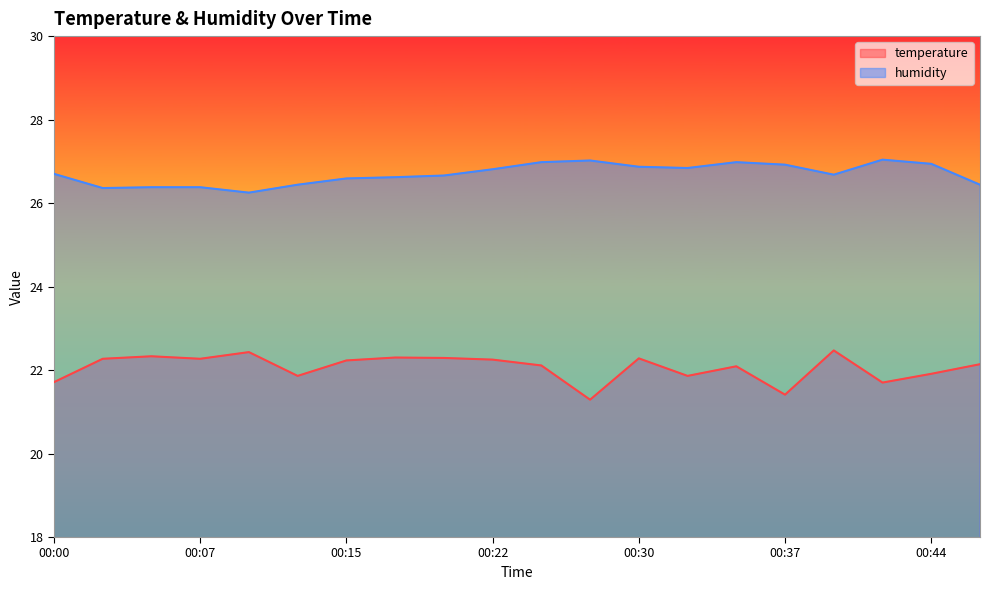

What is the sum of all temperature values?

441.2